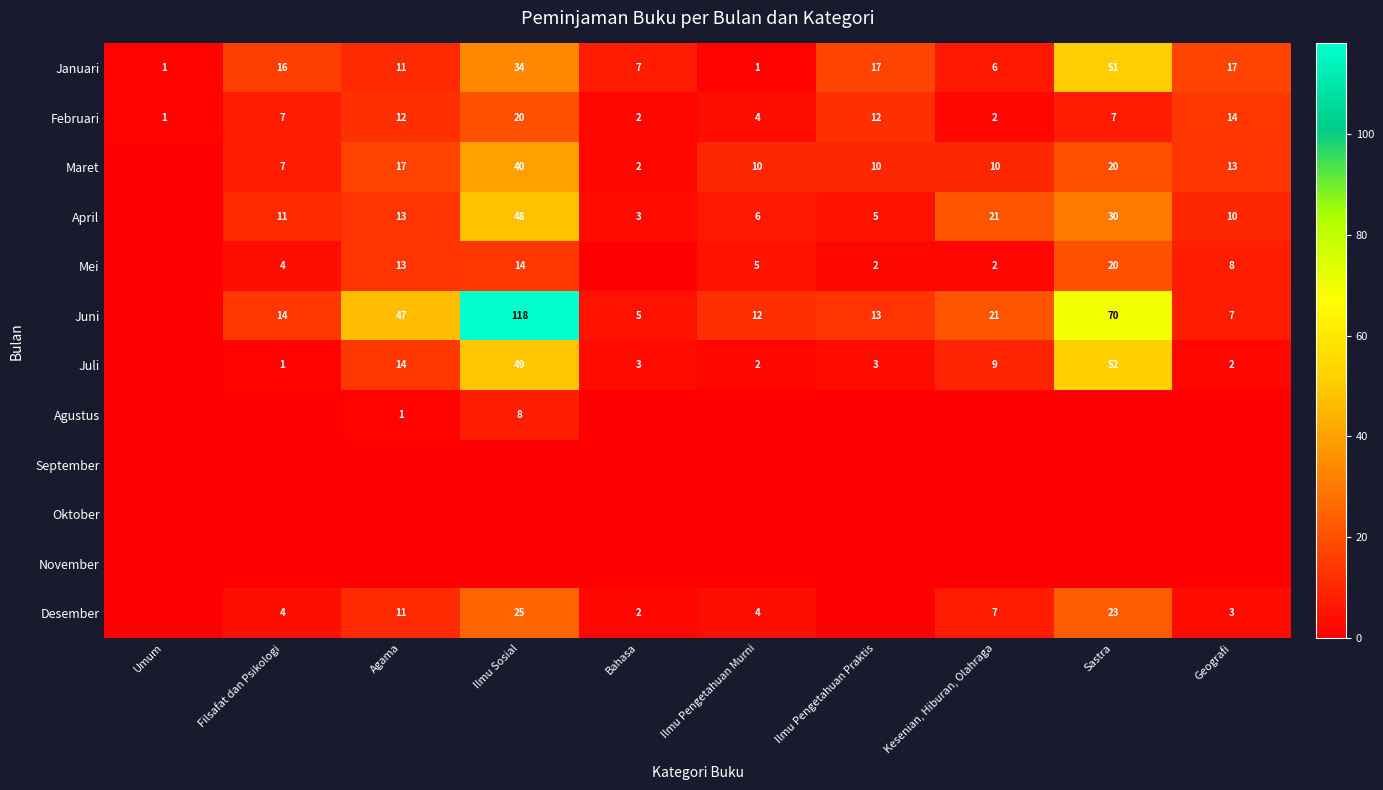

How many distinct data groups are displayed?

12